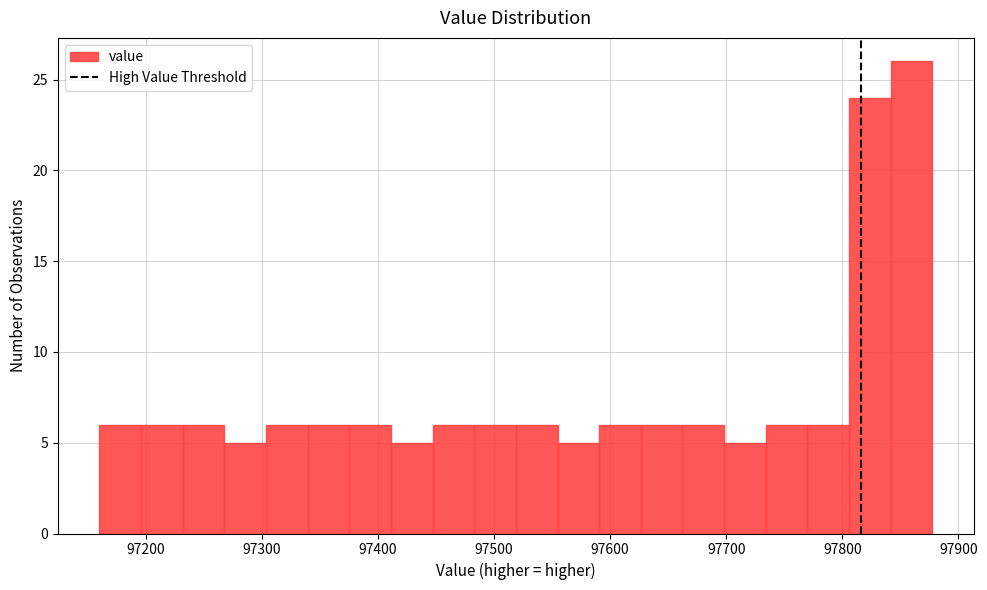

Around what value on the x-axis is the tallest bar? Give the approximate position of its centre, as read against the axis.

97860